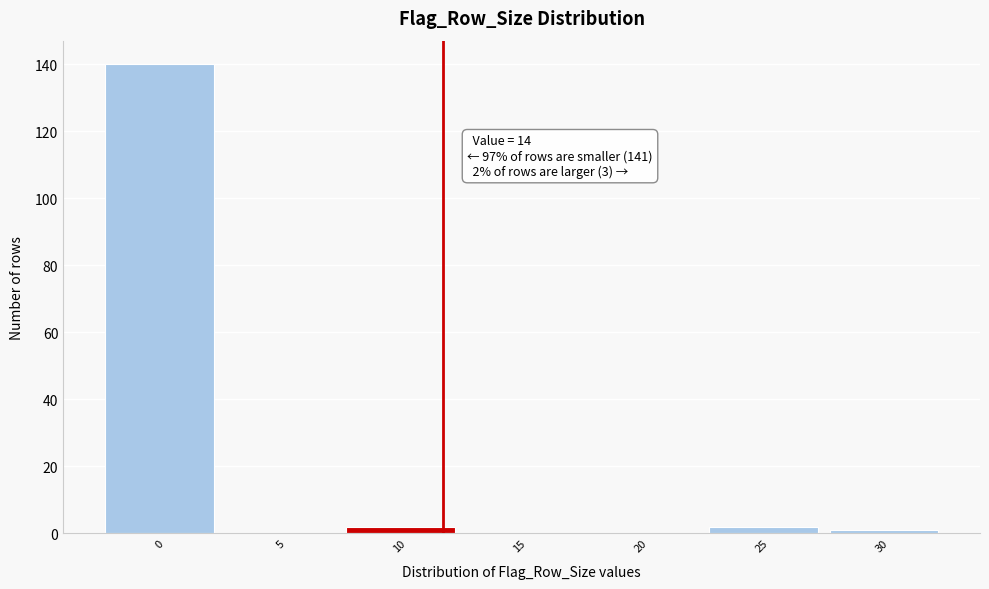

Reading right to left, what are all the values shown in this chart?

30=1	25=2	20=0	15=0	10=2	5=0	0=140